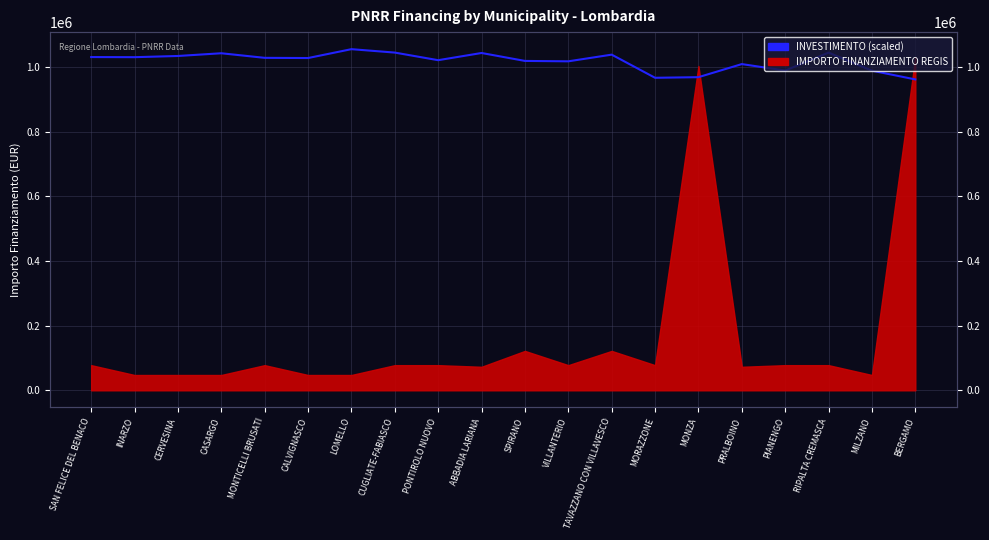

Where is the first local minimum?

INARZO